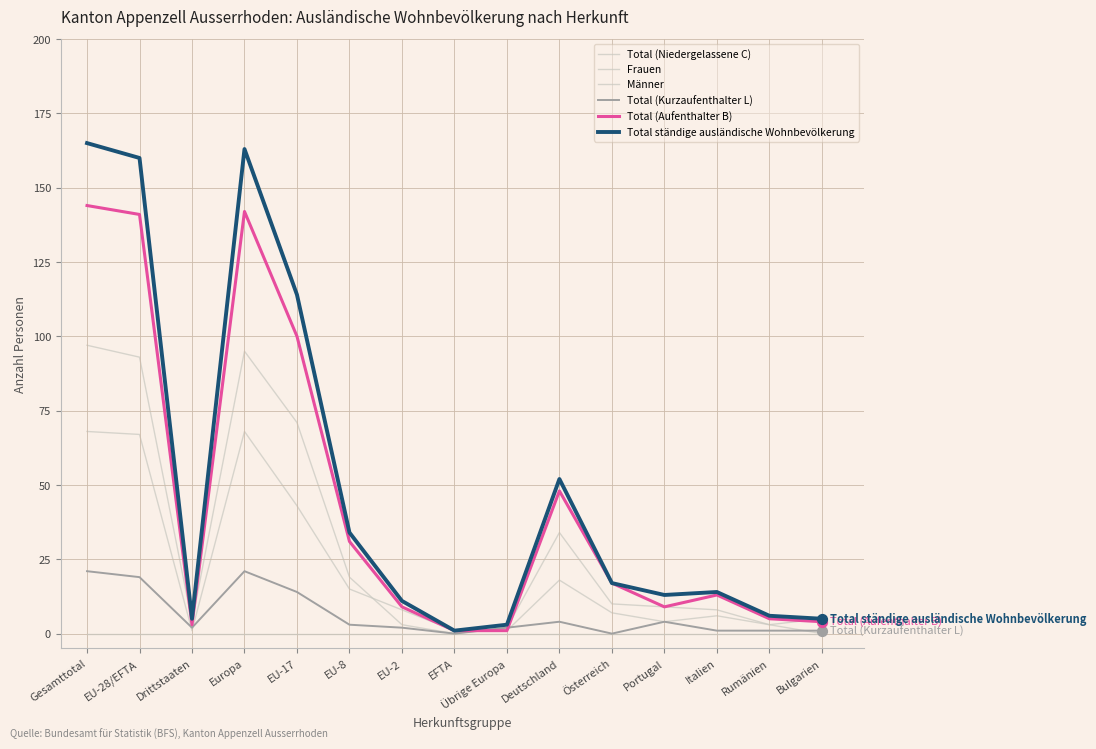

Is the value of Männer at Europa greater than the value of Total (Aufenthalter B) at Rumänien?

Yes